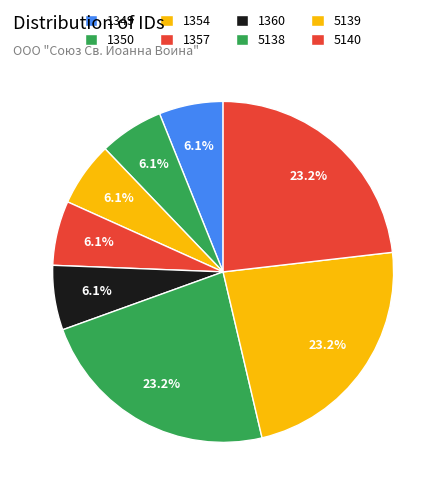

Is there a majority slice in this chart?

No